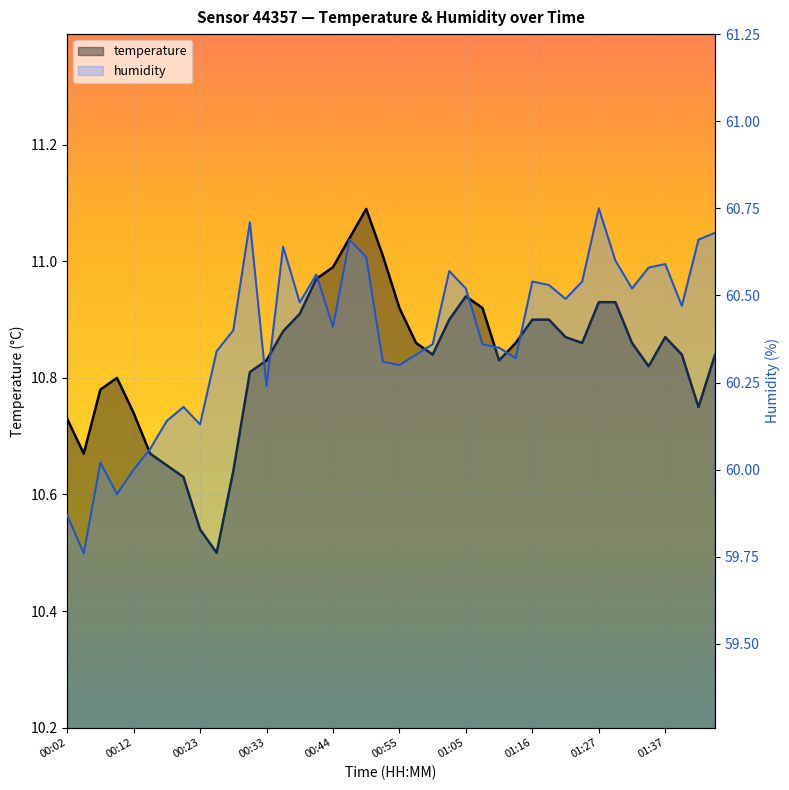

Reading right to left, list all the values displayed in this chart.

temperature: 10.8	10.8	10.8	10.9	10.8	10.9	10.9	10.9	10.9	10.9	10.9	10.9	10.9	10.8	10.9	10.9	10.9	10.8	10.9	10.9	11.0	11.1	11.0	11.0	11.0	10.9	10.9	10.8	10.8	10.6	10.5	10.5	10.6	10.7	10.7	10.7	10.8	10.8	10.7	10.7
humidity: 60.7	60.7	60.5	60.6	60.6	60.5	60.6	60.8	60.5	60.5	60.5	60.5	60.3	60.4	60.4	60.5	60.6	60.4	60.3	60.3	60.3	60.6	60.7	60.4	60.6	60.5	60.6	60.2	60.7	60.4	60.3	60.1	60.2	60.1	60.1	60.0	59.9	60.0	59.8	59.9